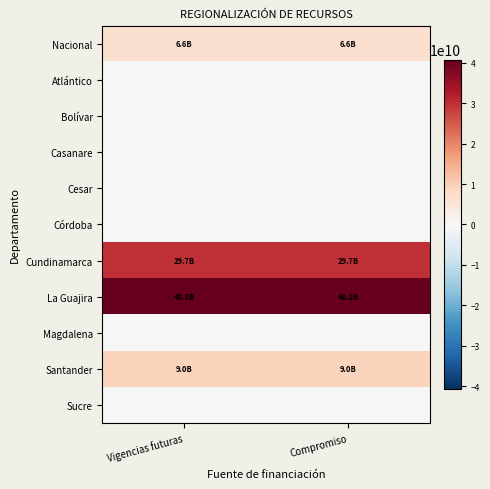

At Compromiso, list the series in order from smallest to largest.

Atlántico, Bolívar, Casanare, Cesar, Córdoba, Magdalena, Sucre, Nacional, Santander, Cundinamarca, La Guajira